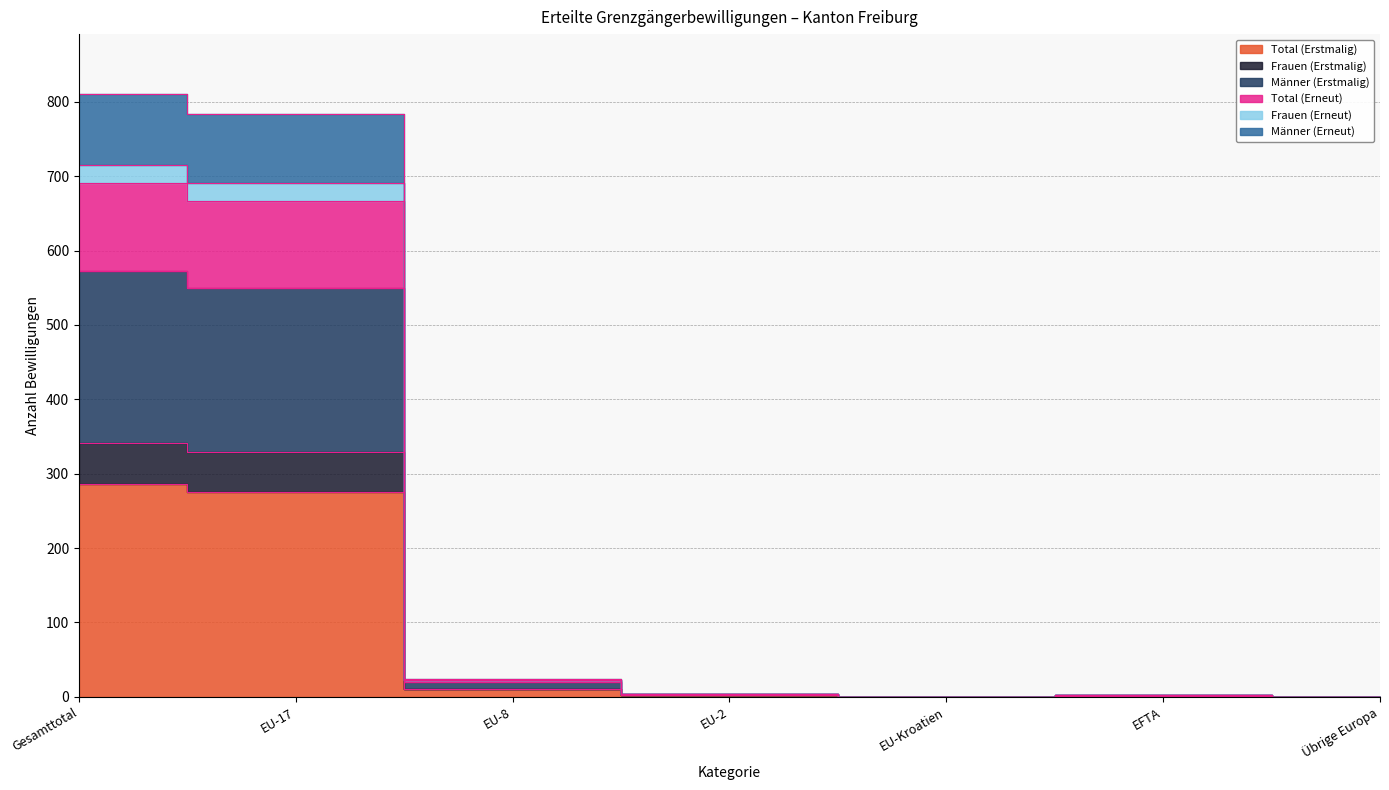

What is the label of the 5th point from the right?

EU-8